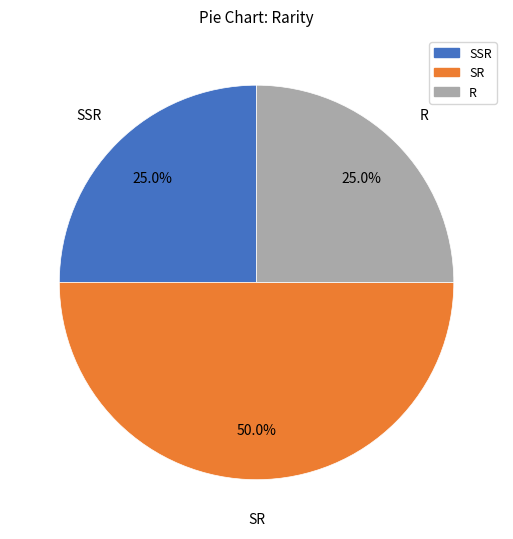

The R slice represents 25% of the pie. True or false?

True